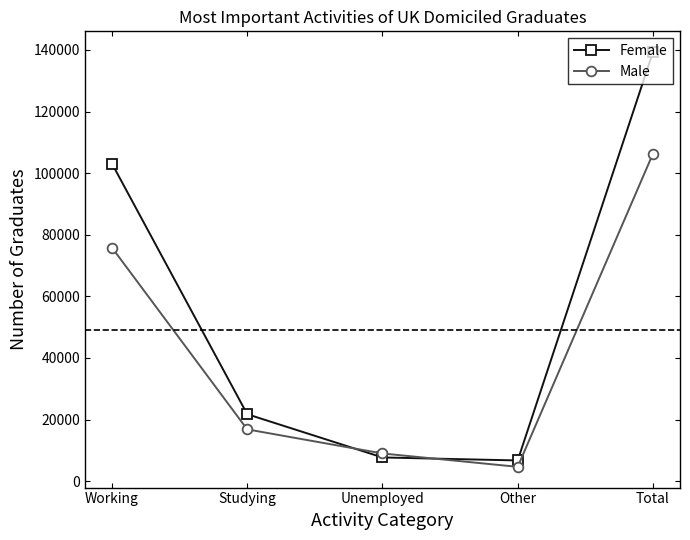

After their last crossing, which series has the higher values: Male or Female?

Female